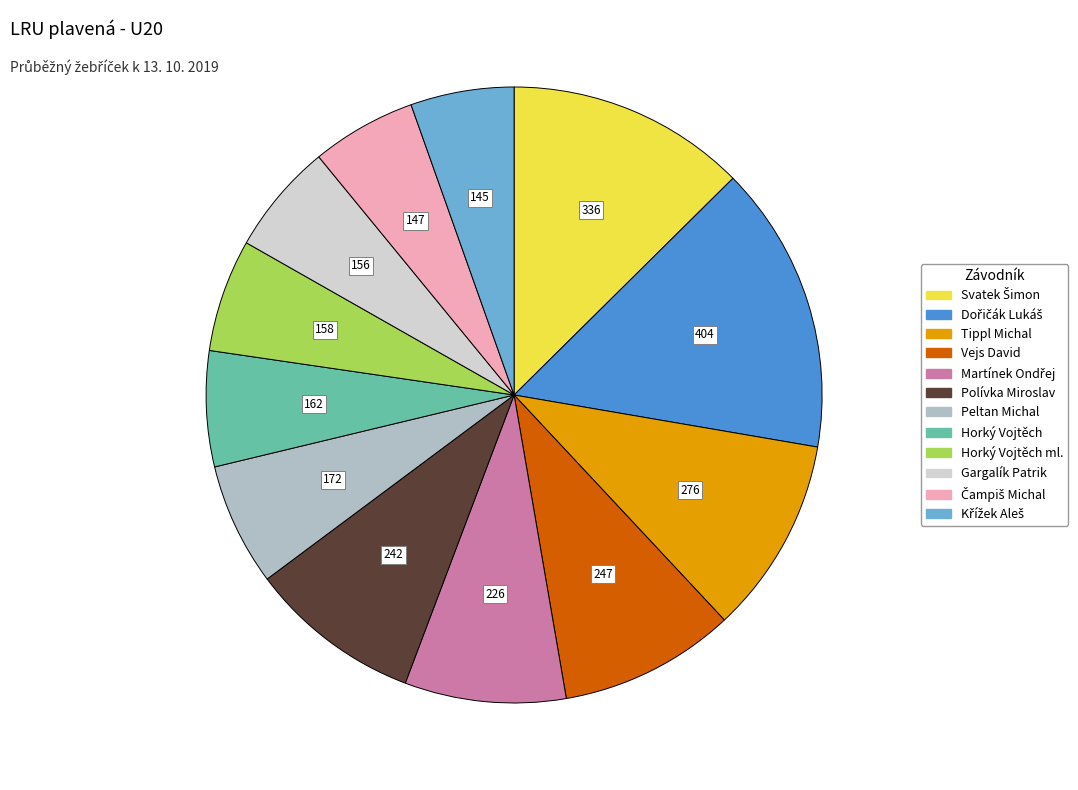

Does any single category account for the majority?

No